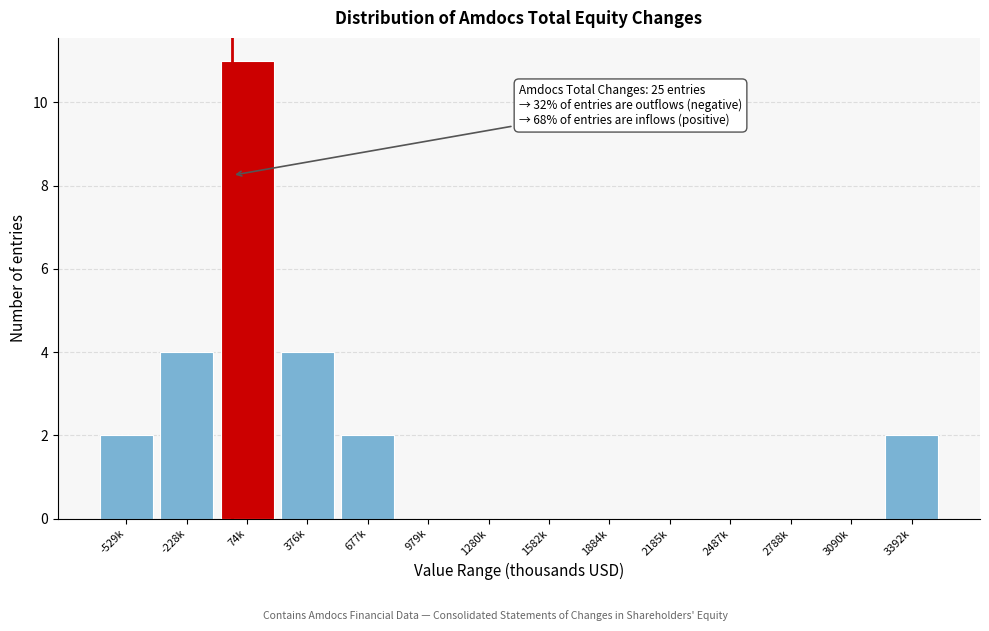

Reading left to right, what are all the values shown in this chart?

-529k=2	-228k=4	74k=11	376k=4	677k=2	979k=0	1280k=0	1582k=0	1884k=0	2185k=0	2487k=0	2788k=0	3090k=0	3392k=2